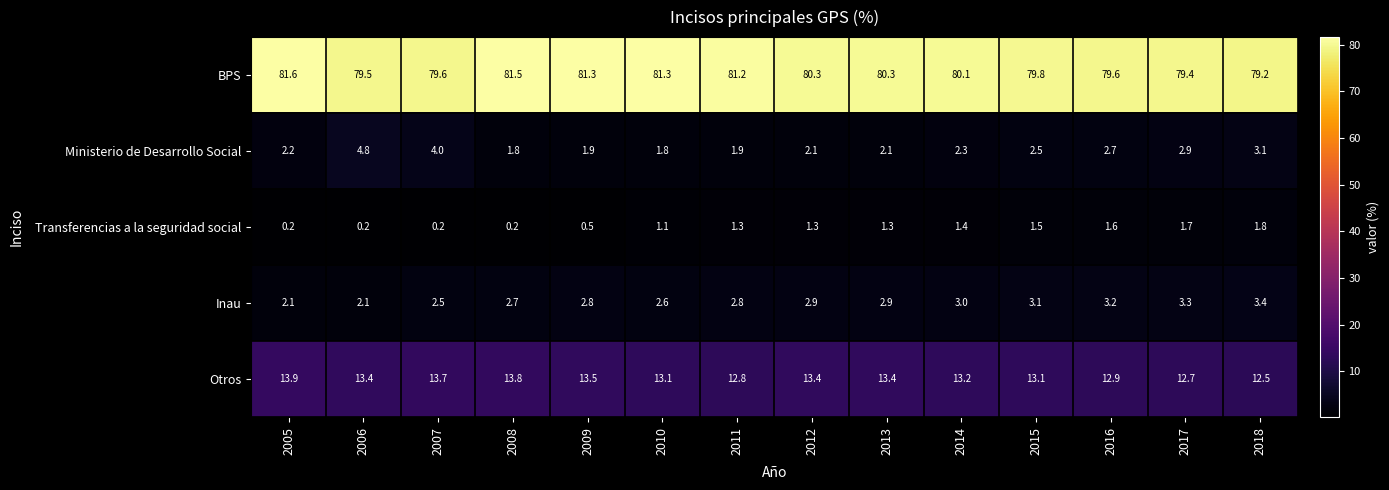

What is the spread (max minus min) of values at 2015?

78.3